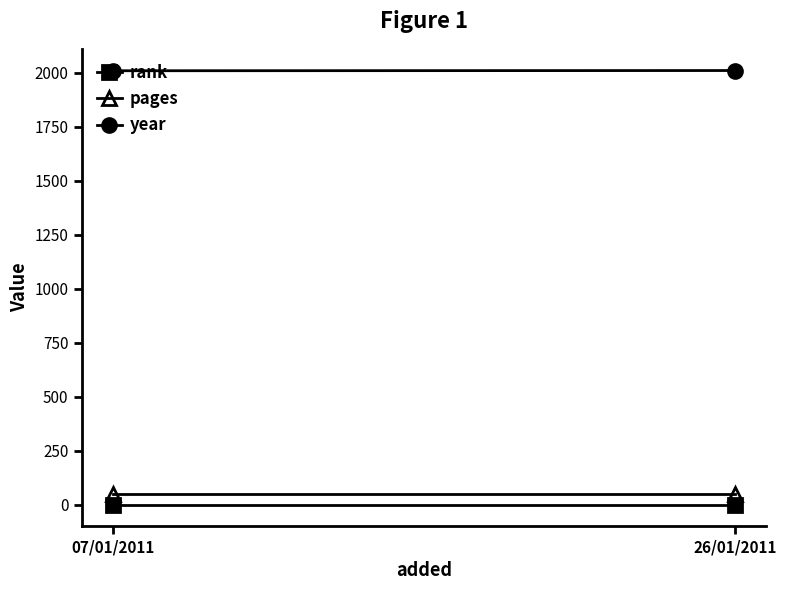

What position from the left is 26/01/2011?

2